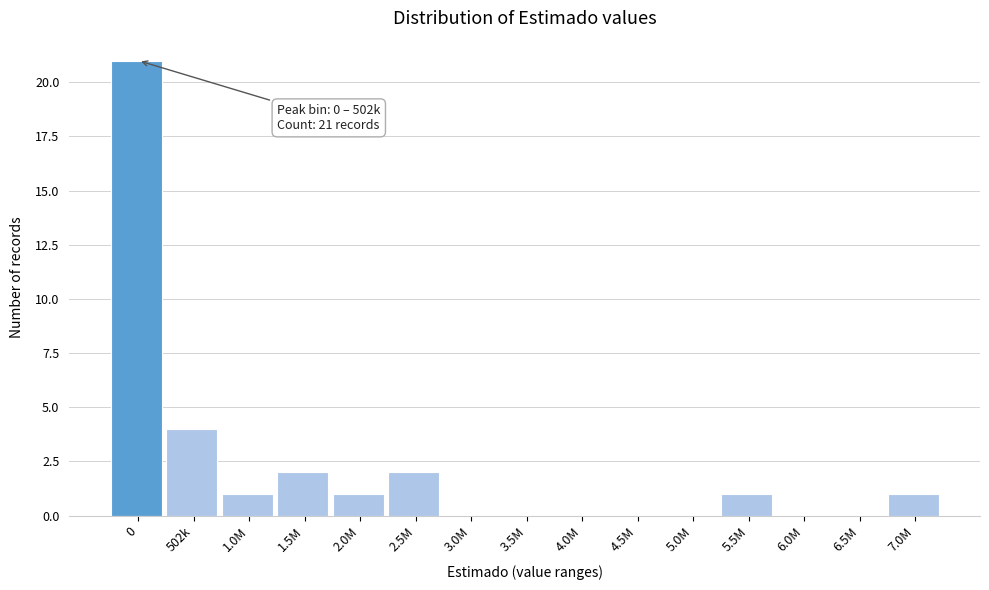

Reading left to right, transcribe all the data shown in this chart.

0=21	502k=4	1.0M=1	1.5M=2	2.0M=1	2.5M=2	3.0M=0	3.5M=0	4.0M=0	4.5M=0	5.0M=0	5.5M=1	6.0M=0	6.5M=0	7.0M=1